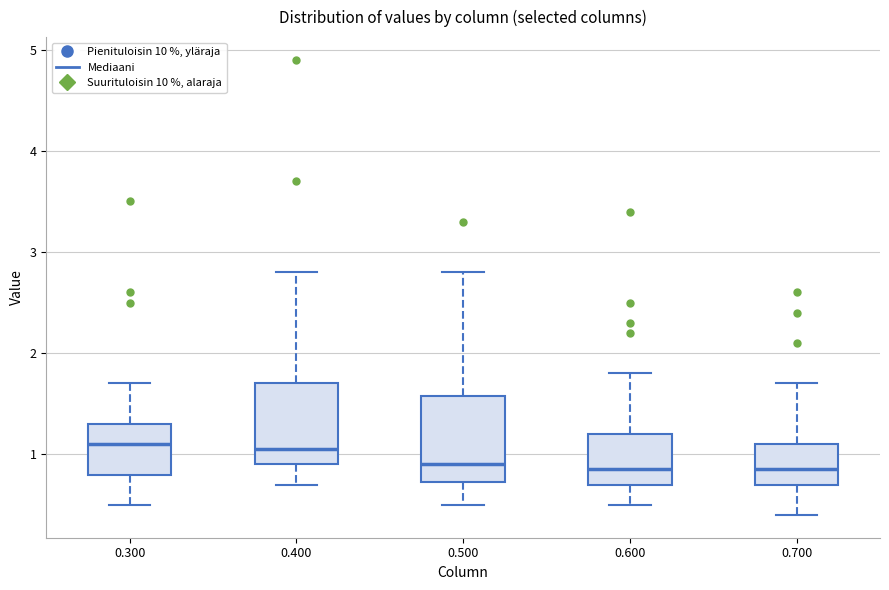

Reading left to right, transcribe this box plot: for each box, give where its median line is, the range the box spans, and where its two whiskers end, as read against the y-axis. The values are not printed on the chart, so give them approximately, as read against the axis.

0.300: median 1.1, box 0.8 to 1.3, whiskers 0.5 to 1.7
0.400: median 1.1, box 0.9 to 1.7, whiskers 0.7 to 2.8
0.500: median 0.9, box 0.7 to 1.6, whiskers 0.5 to 2.8
0.600: median 0.9, box 0.7 to 1.2, whiskers 0.5 to 1.8
0.700: median 0.9, box 0.7 to 1.1, whiskers 0.4 to 1.7